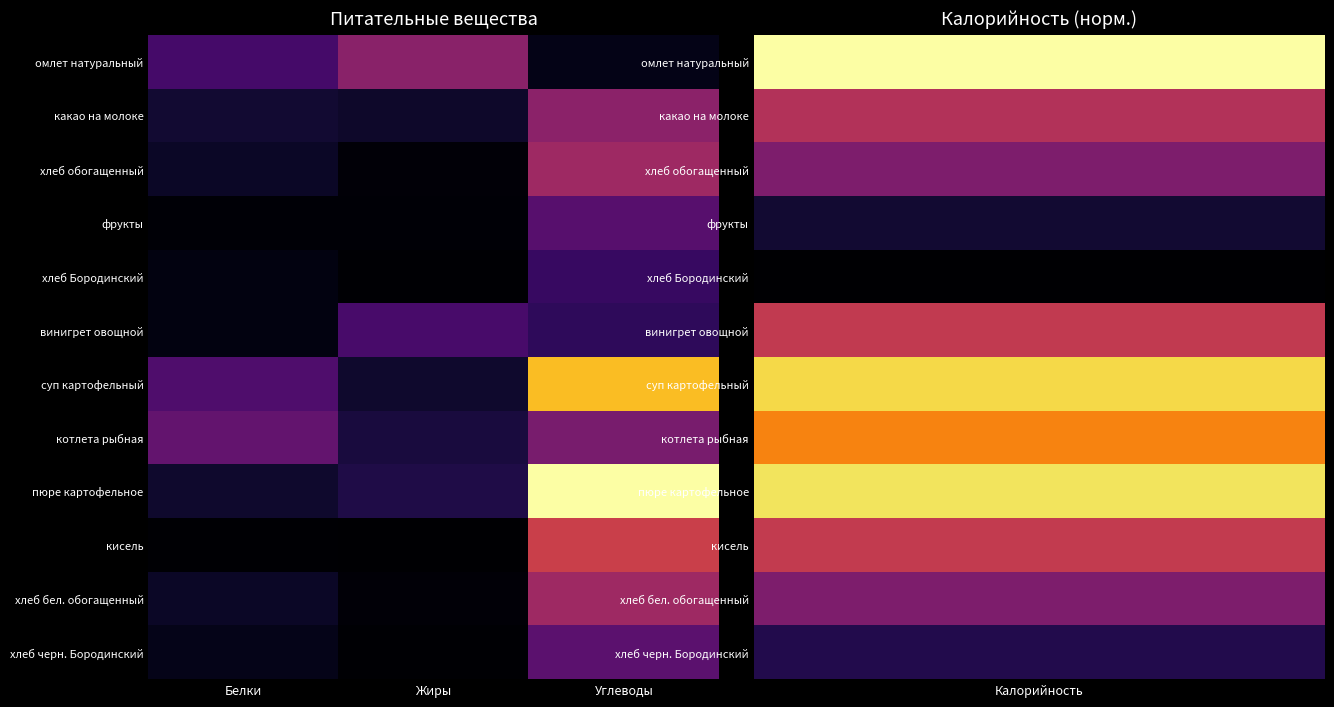

How many data points does each series have?

3